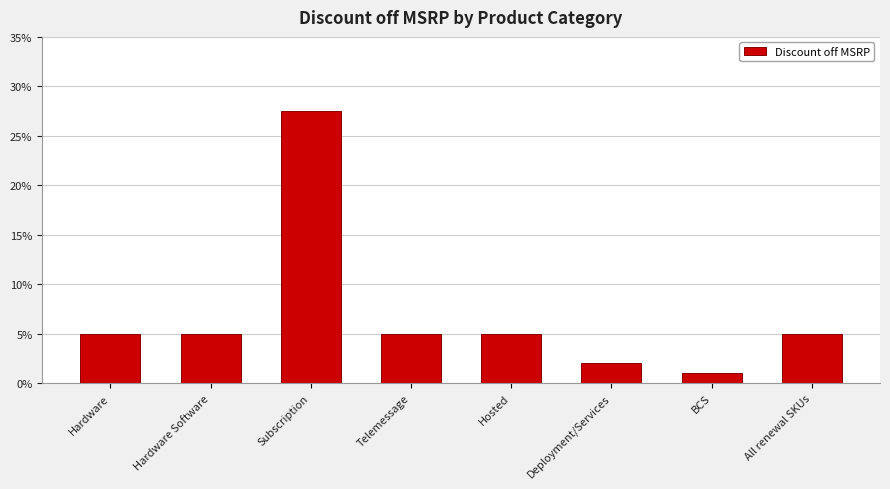

The value at Hardware is 0.1. True or false?

False